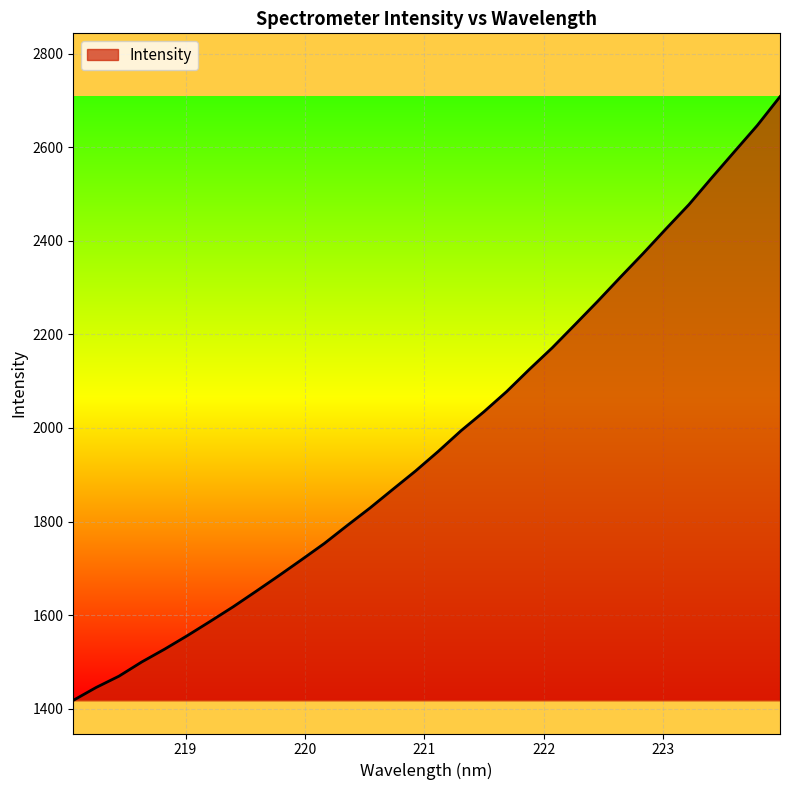

How many lines are shown in the chart?

1